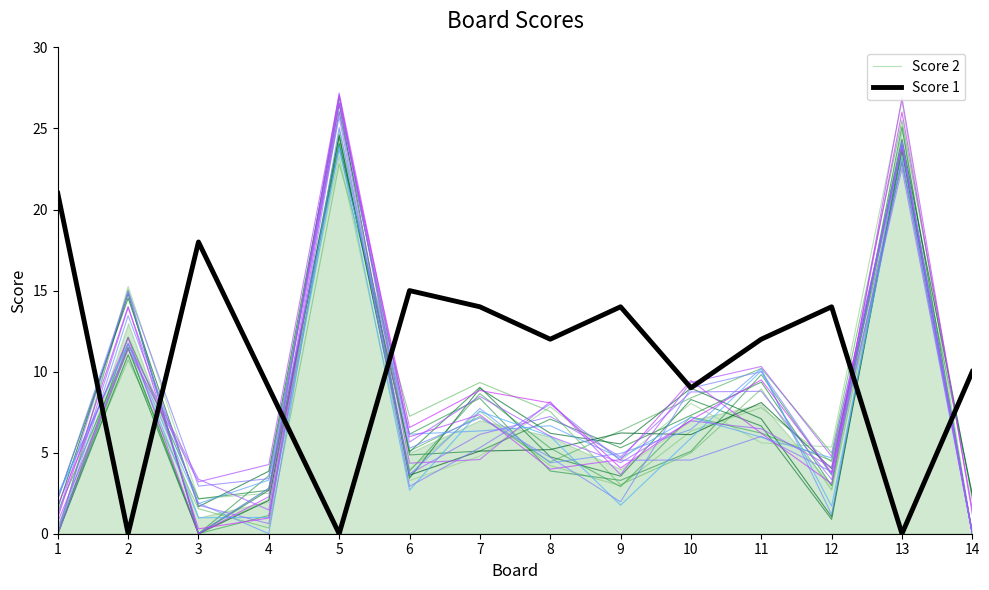

How many data points in Score 2 are less than 5?

7